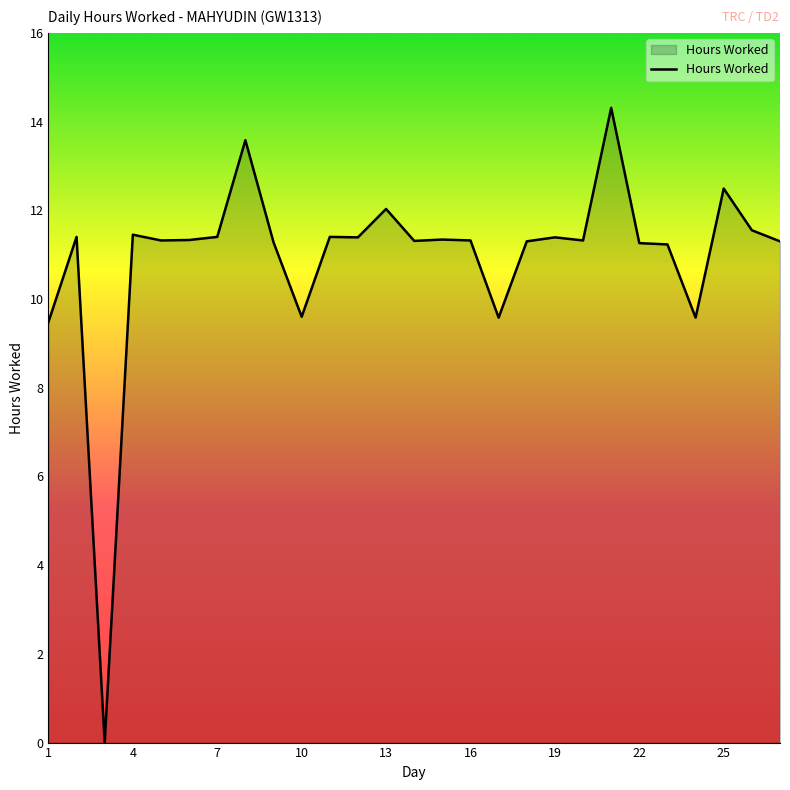

What is the greatest value displayed?

14.3